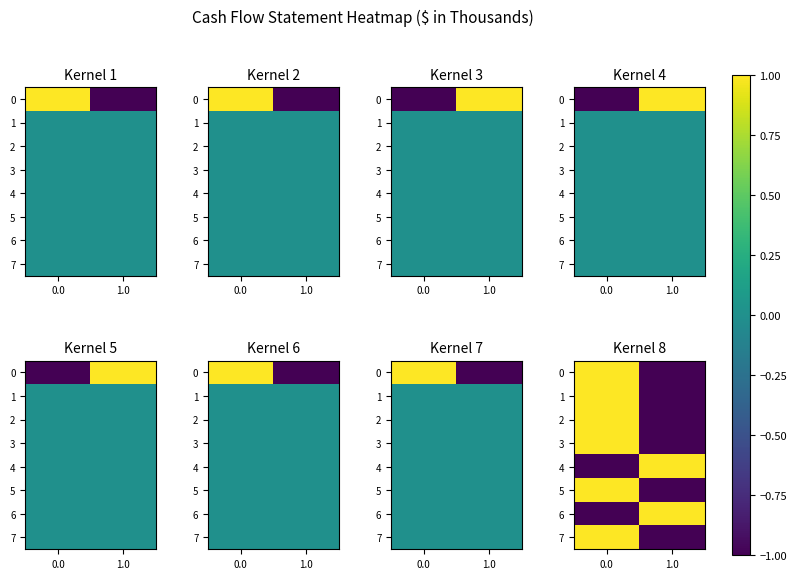

What is the smallest value displayed?

-1.0